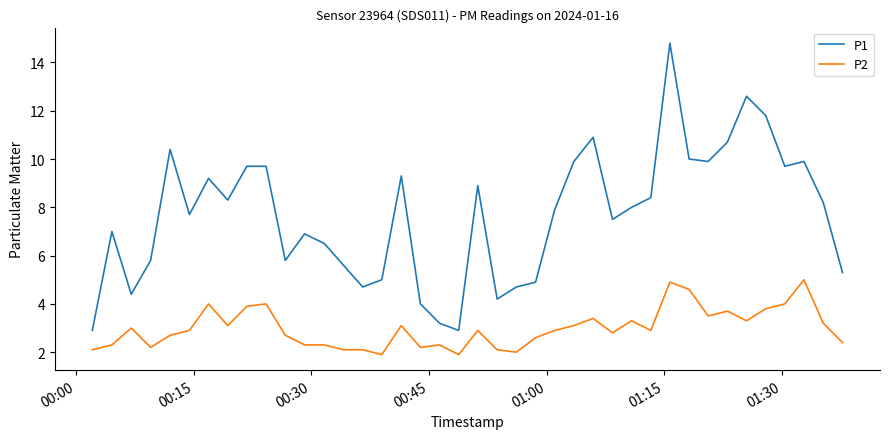

How many distinct data groups are displayed?

2